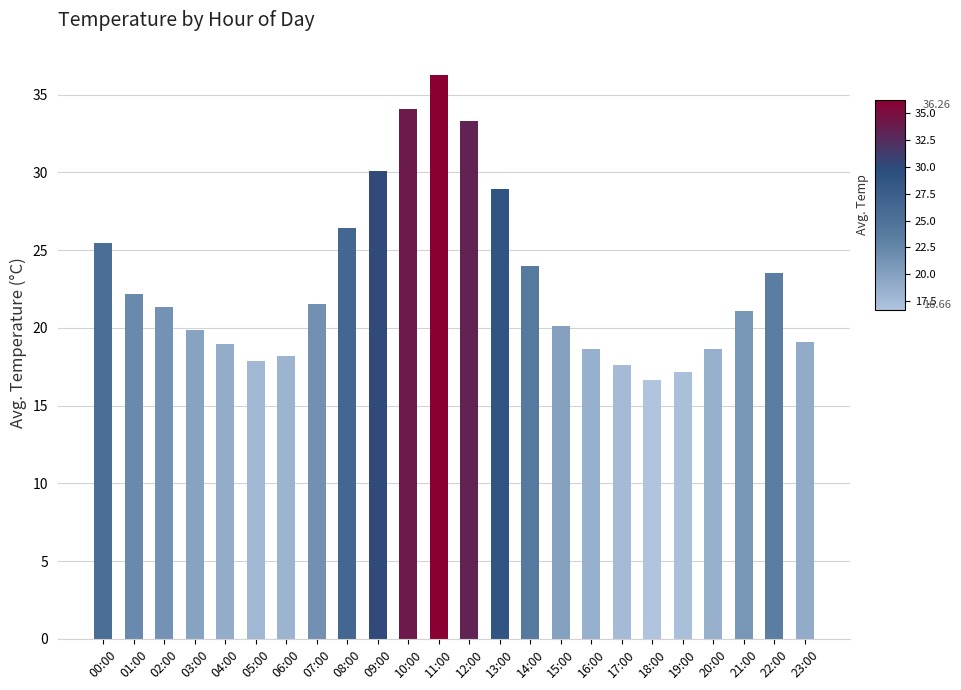

Between 16:00 and 09:00, which is larger?

09:00